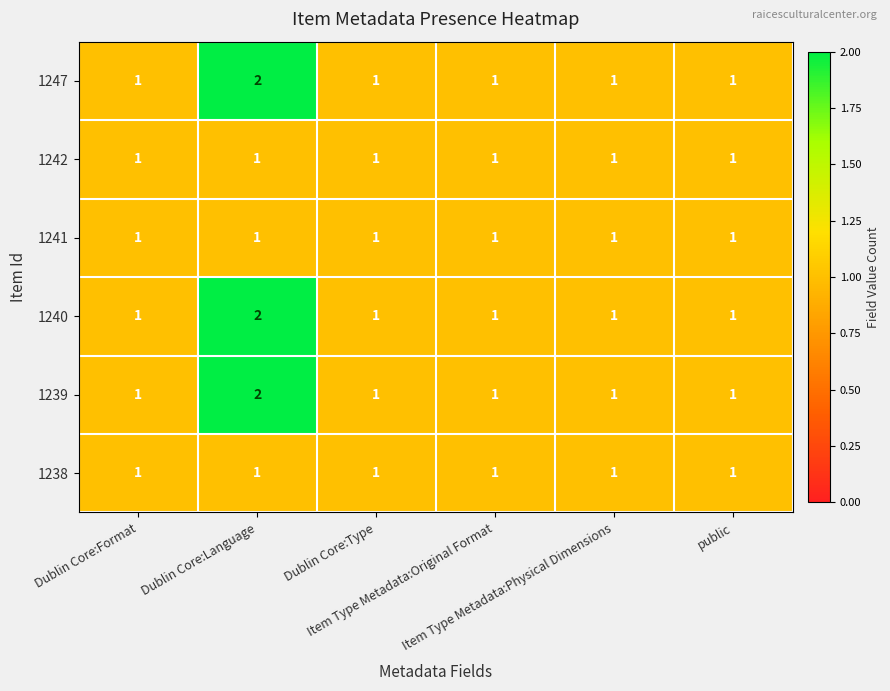

How many 1239 values are between 1 and 2?

6